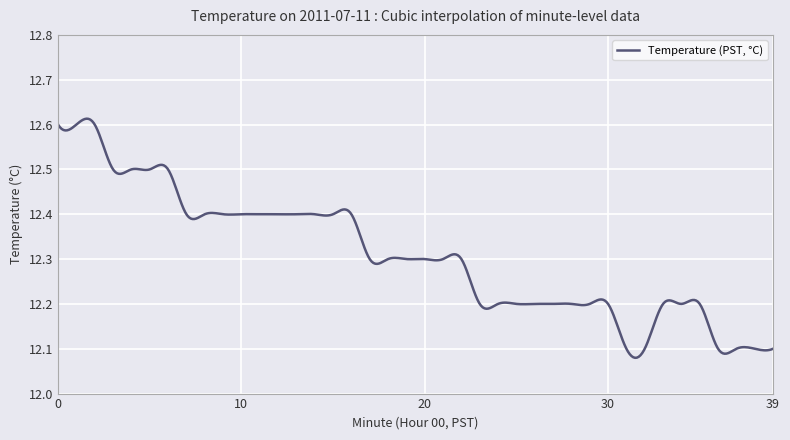

How many lines are shown in the chart?

1